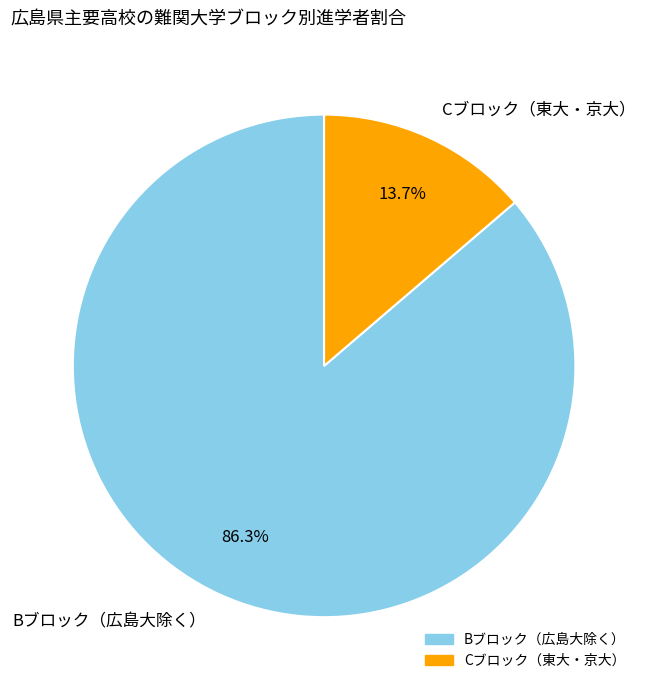

Combined, what portion of the pie is Bブロック（広島大除く） and Cブロック（東大・京大）?

100.0%